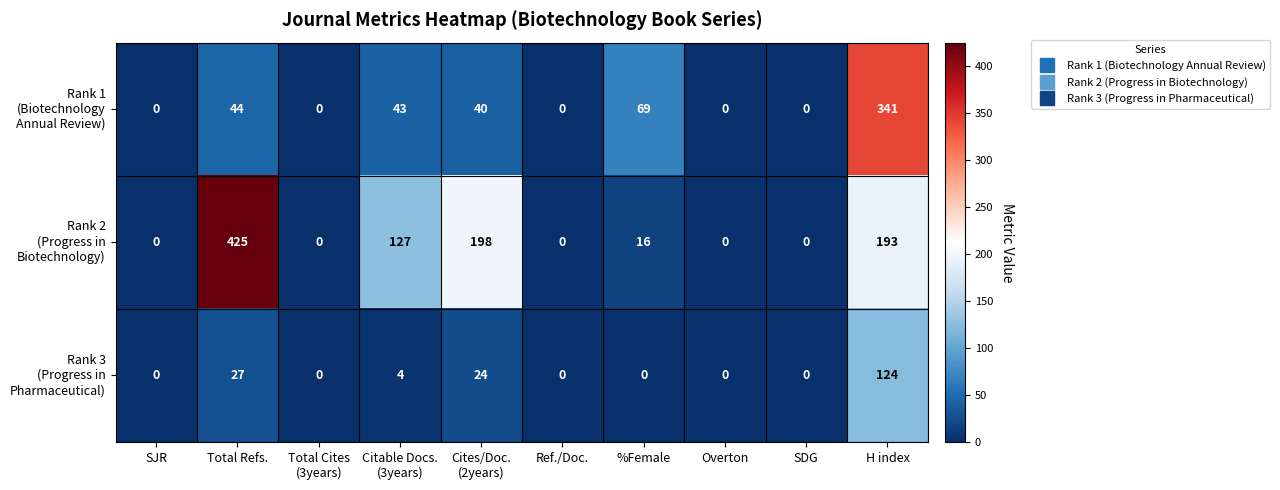

What is the total value across all series at %Female?

85